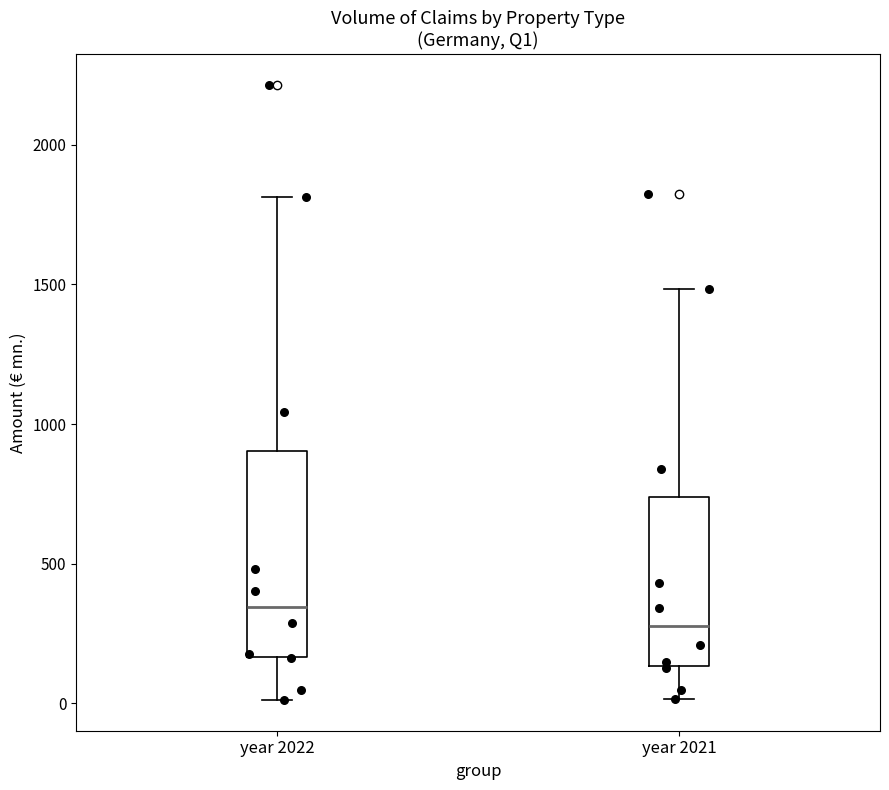

Reading left to right, transcribe this box plot: for each box, give where its median line is, the range the box spans, and where its two whiskers end, as read against the y-axis. The values are not printed on the chart, so give them approximately, as read against the axis.

year 2022: median 350, box 150 to 900, whiskers 0 to 1800
year 2021: median 300, box 150 to 750, whiskers 0 to 1500